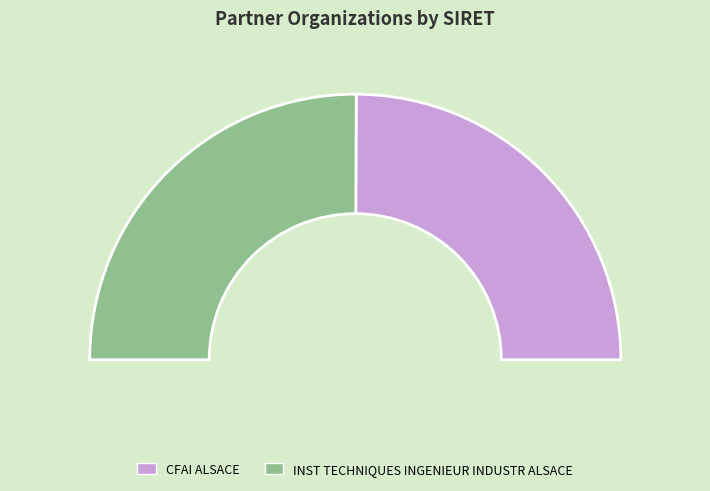

Which slice is the largest?

INST TECHNIQUES INGENIEUR INDUSTR ALSACE